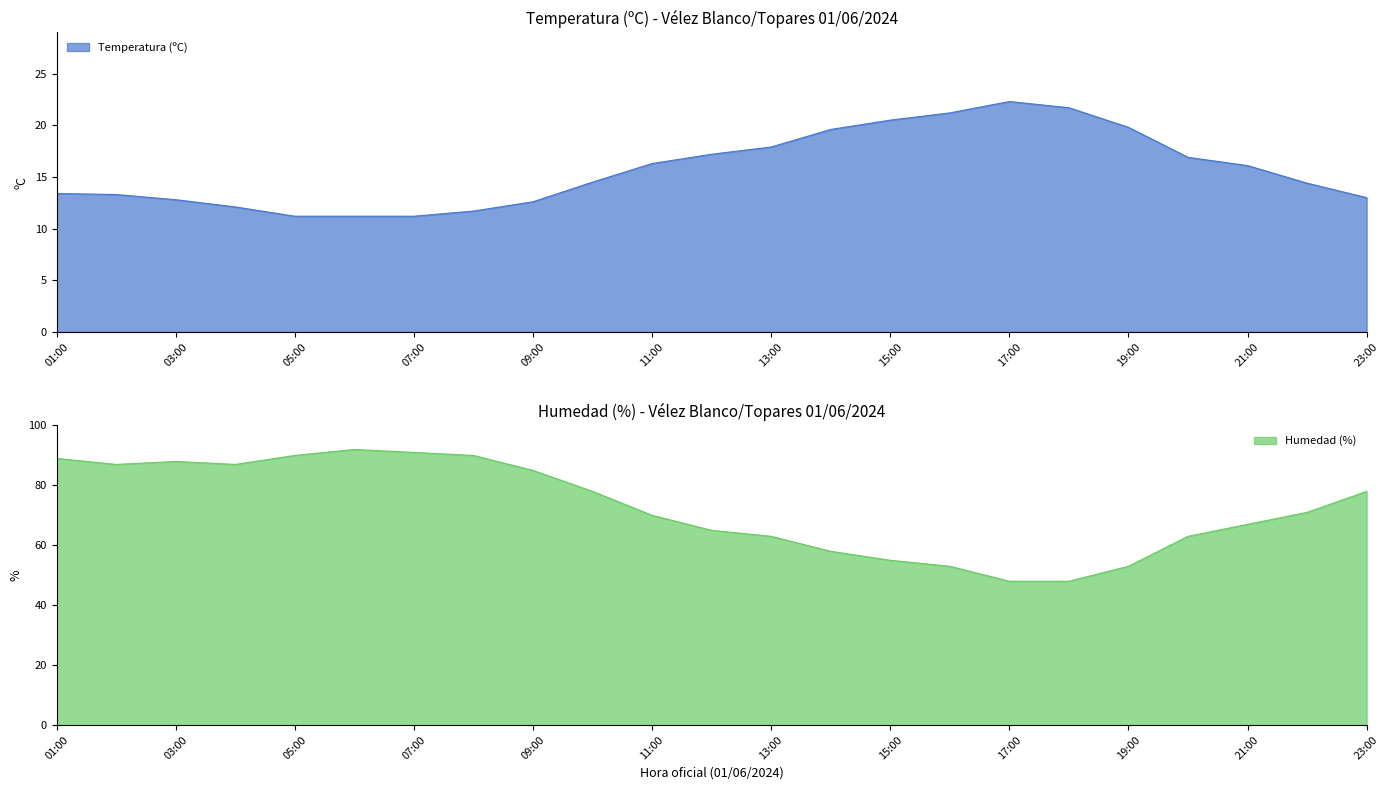

What is the sum of the Temperatura (ºC) values at 02:00 and 04:00?

25.4